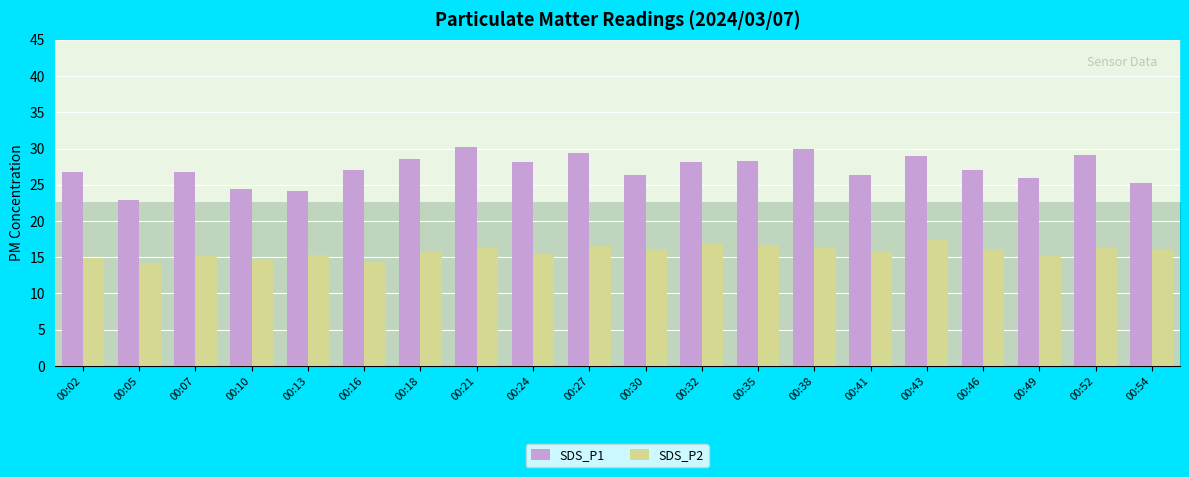

What is the minimum value shown in the chart?

14.2